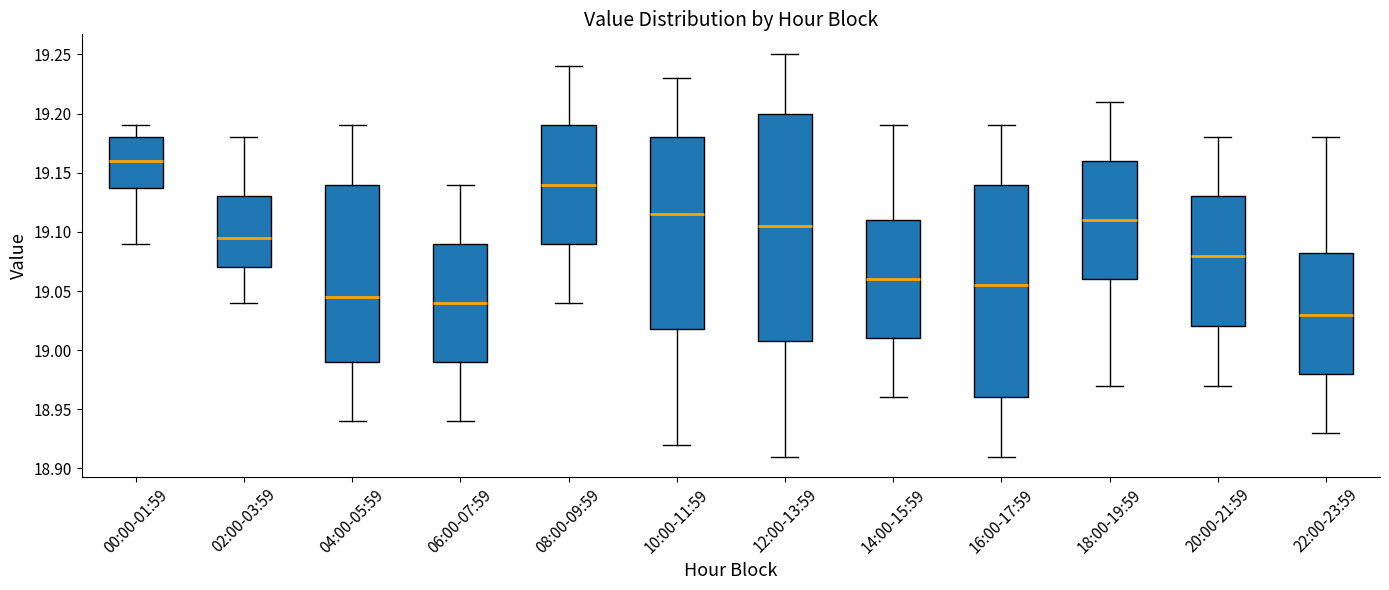

Where is the lower edge of the box for 12:00-13:59 on the y-axis? The values are not printed on the chart, so give them approximately, as read against the axis.

19.010